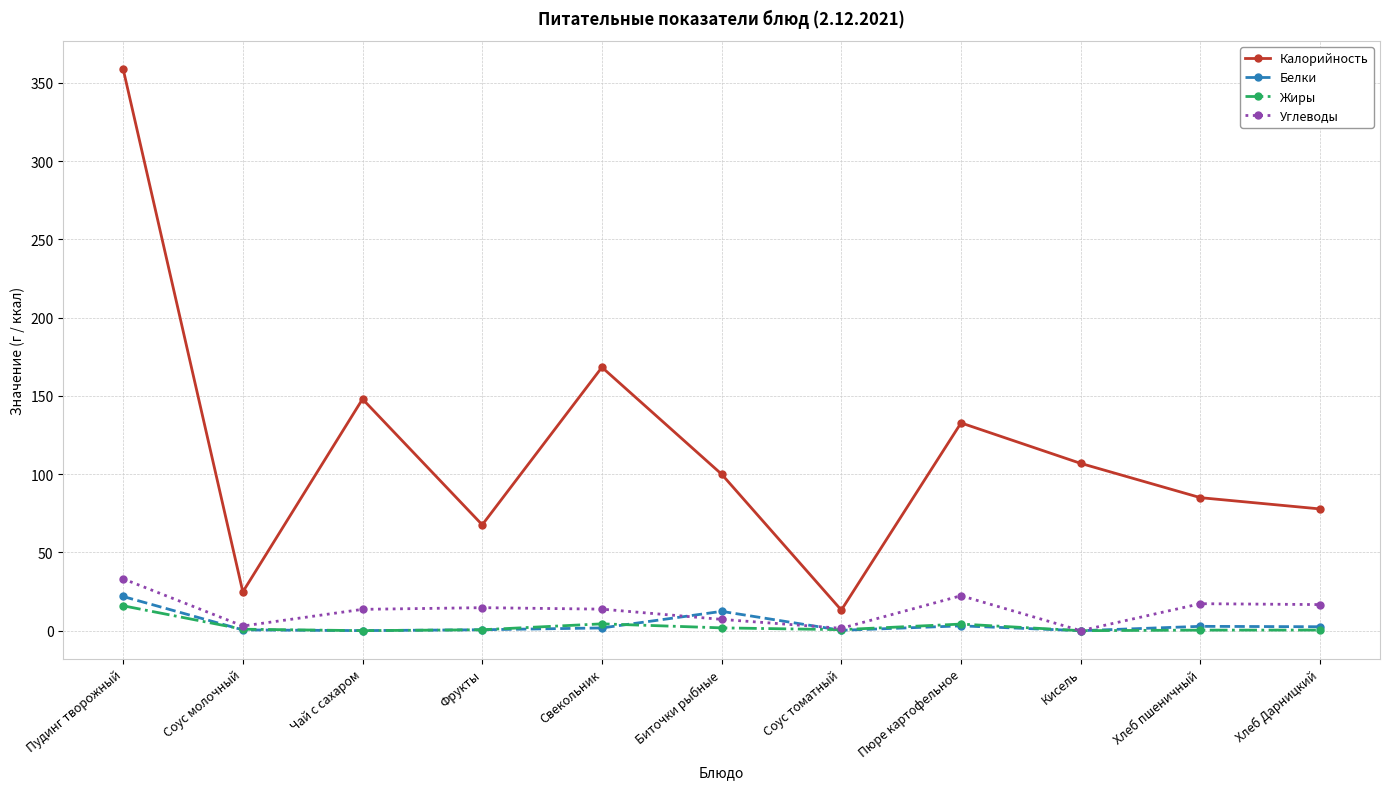

Which series has the widest spread of values?

Калорийность